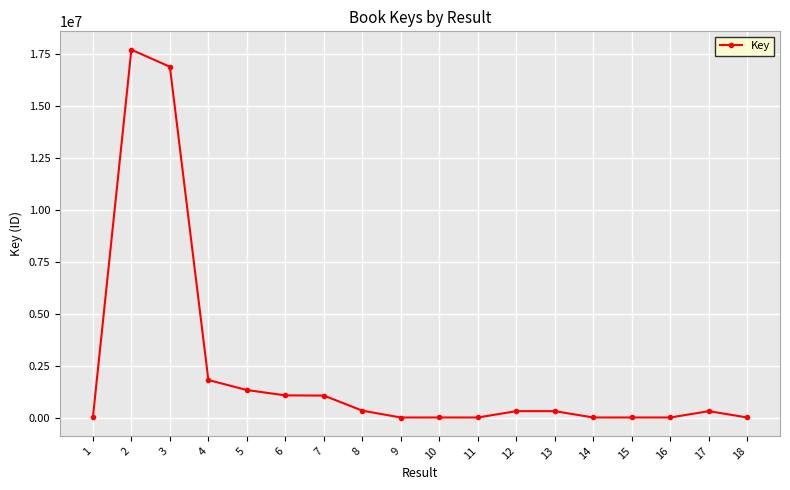

At which category does the data reach its first local peak?

2